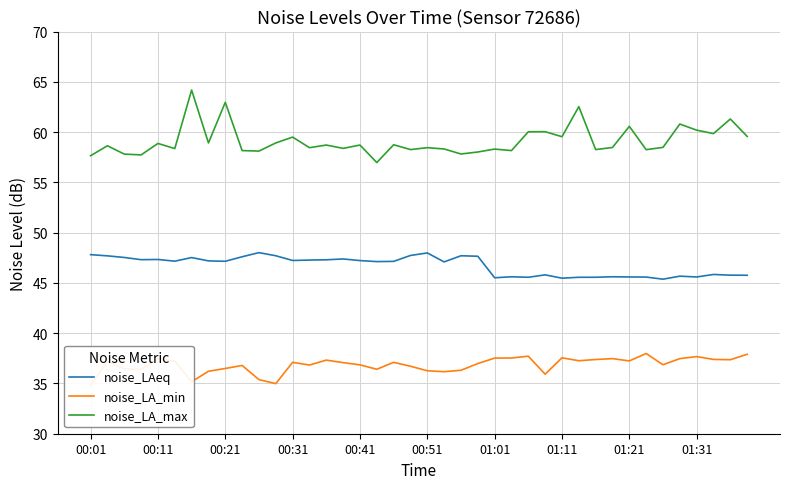

What is the minimum value for noise_LA_max?

57.0